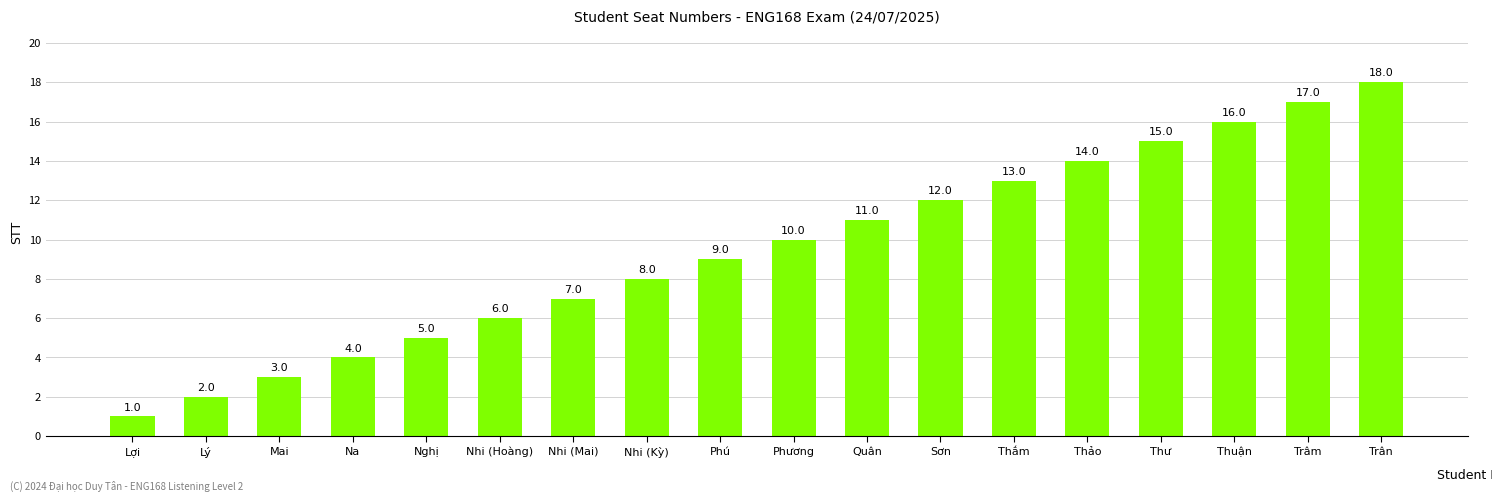

What is the ratio of the value at Nghị to the value at Mai?

1.7